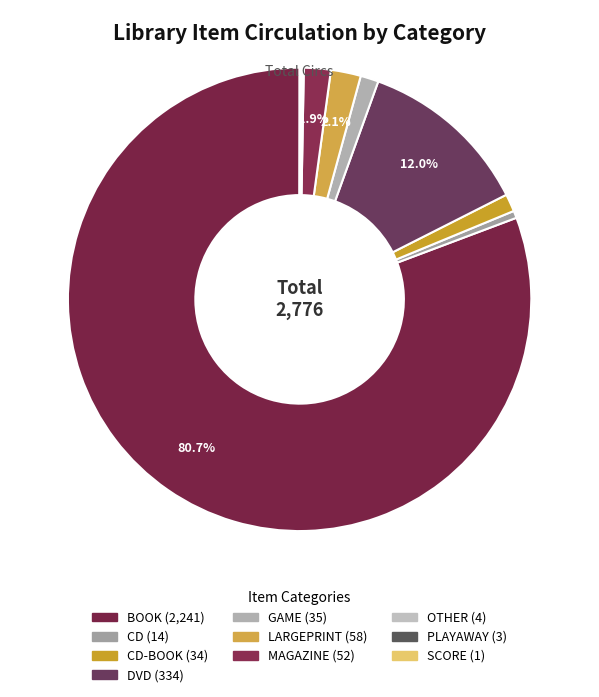

To the nearest percent, what is the difference between the largest and smallest slice percentages?

81%